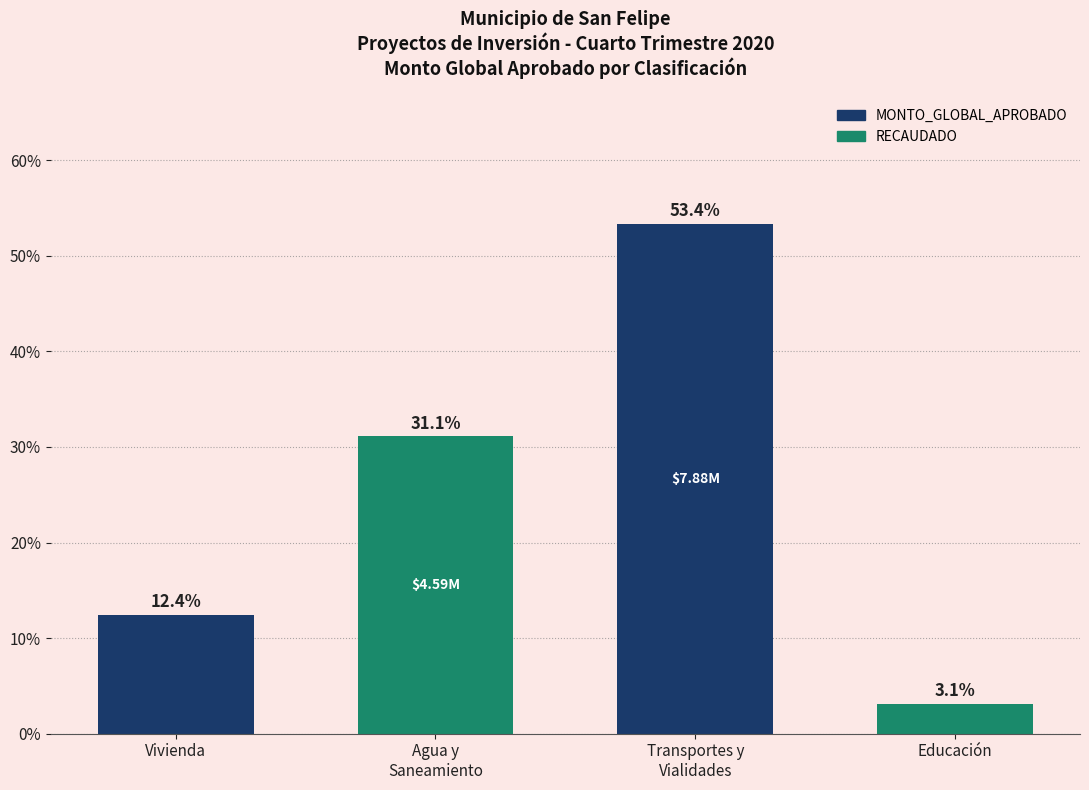

What value does the data have at Transportes y
Vialidades?

53.4